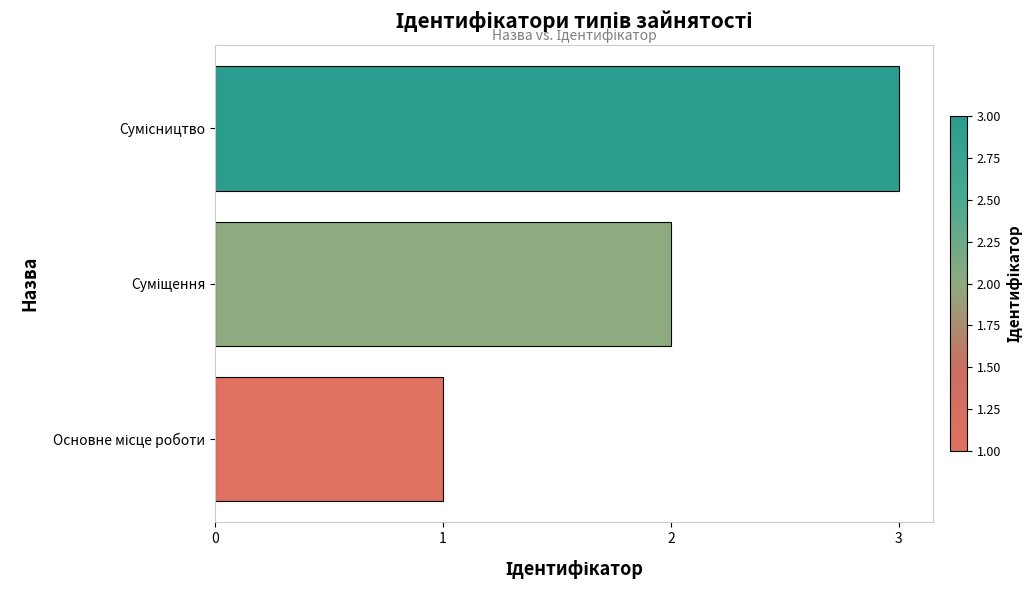

What is the maximum value shown in the chart?

3